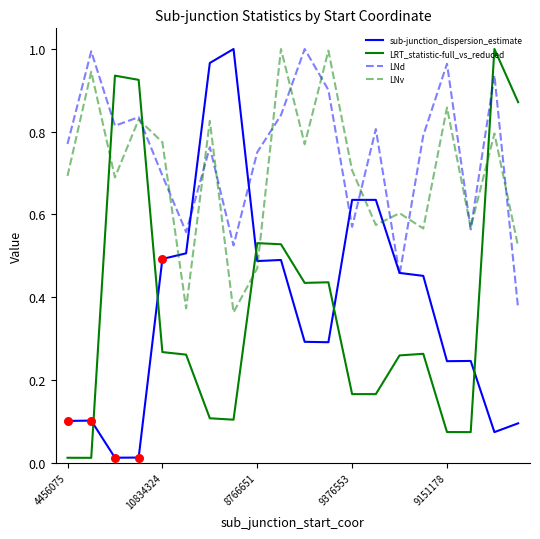

True or false: LRT_statistic-full_vs_reduced and LNd intersect in this chart.

True